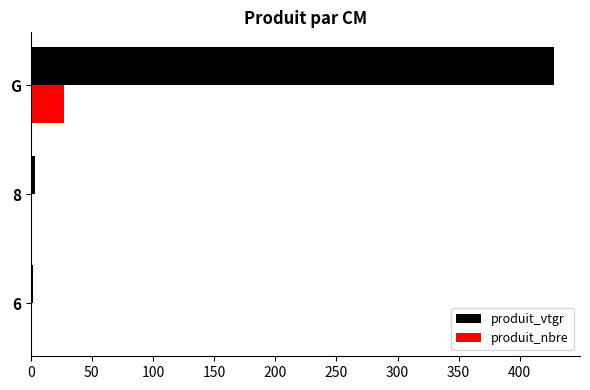

Which series changed the most between 8 and G?

produit_vtgr